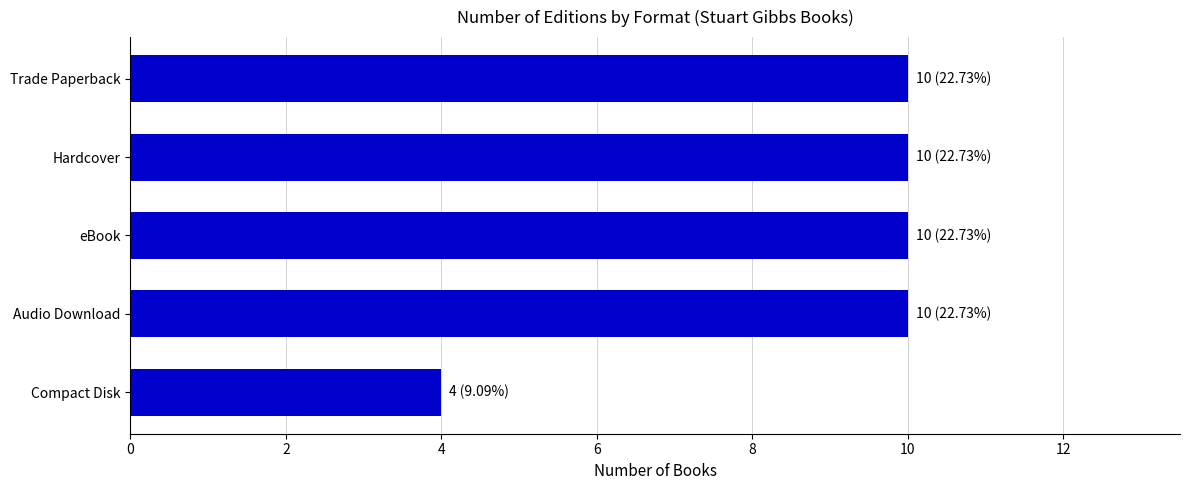

What is the smallest value displayed?

4